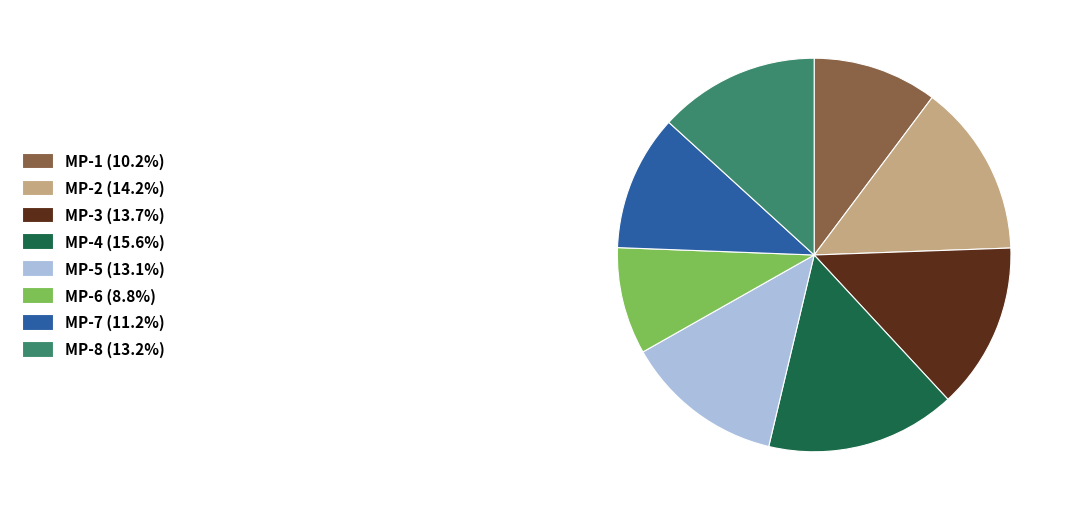

How many segments does this pie chart have?

8